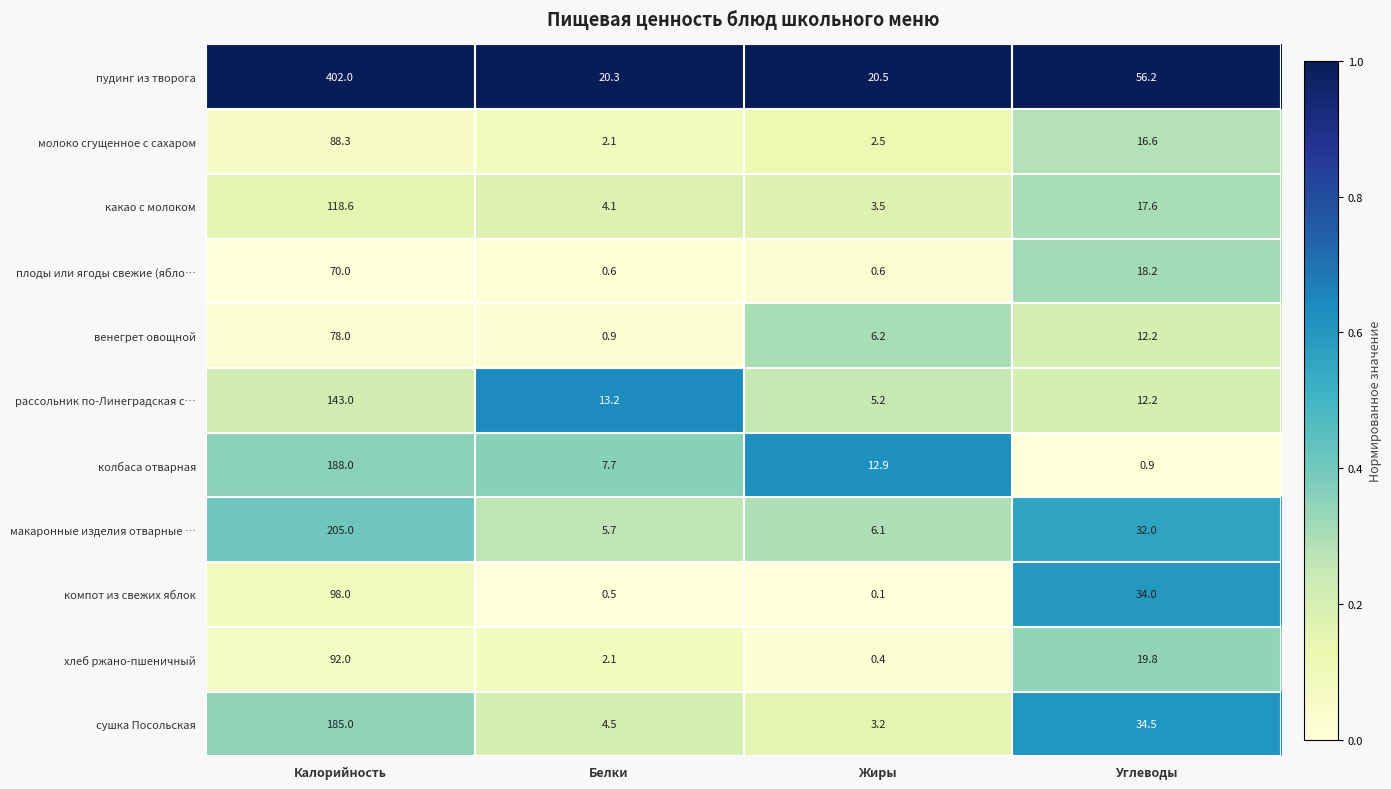

What is the difference between the maximum and second lowest values in the какао с молоком series?

114.5